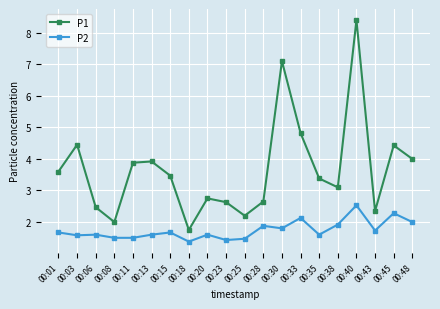

At 00:40, list the series in order from largest to smallest.

P1, P2